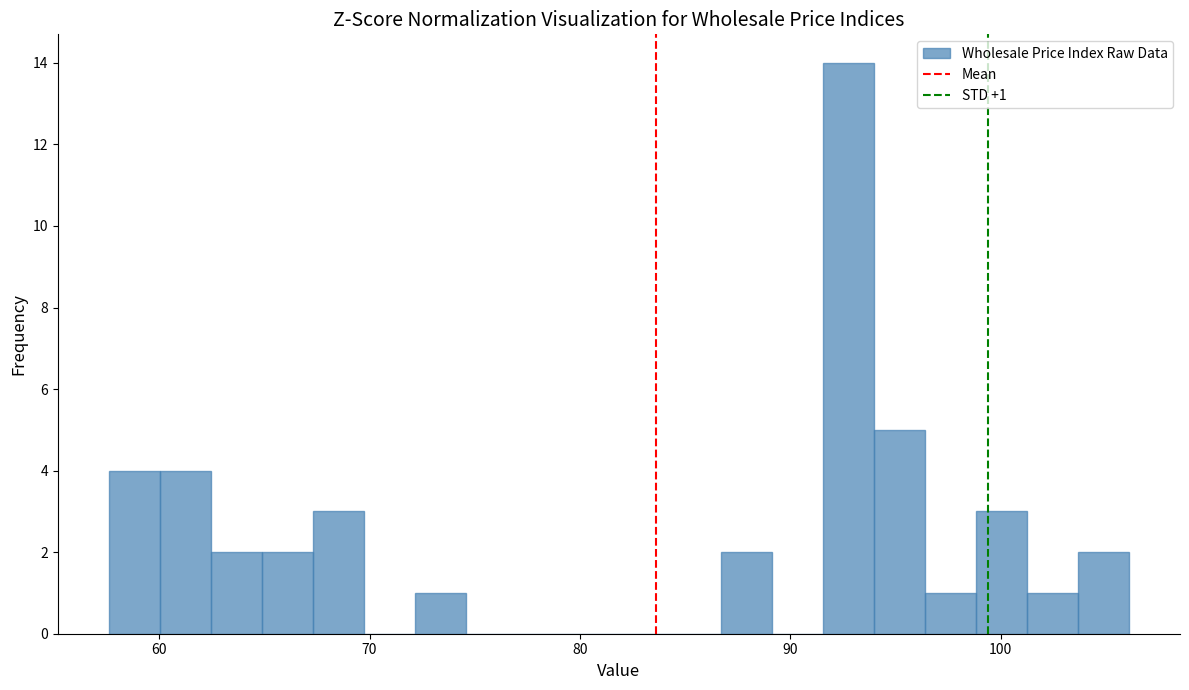

Read against the x-axis, roughly where is the centre of the tallest bar?

93